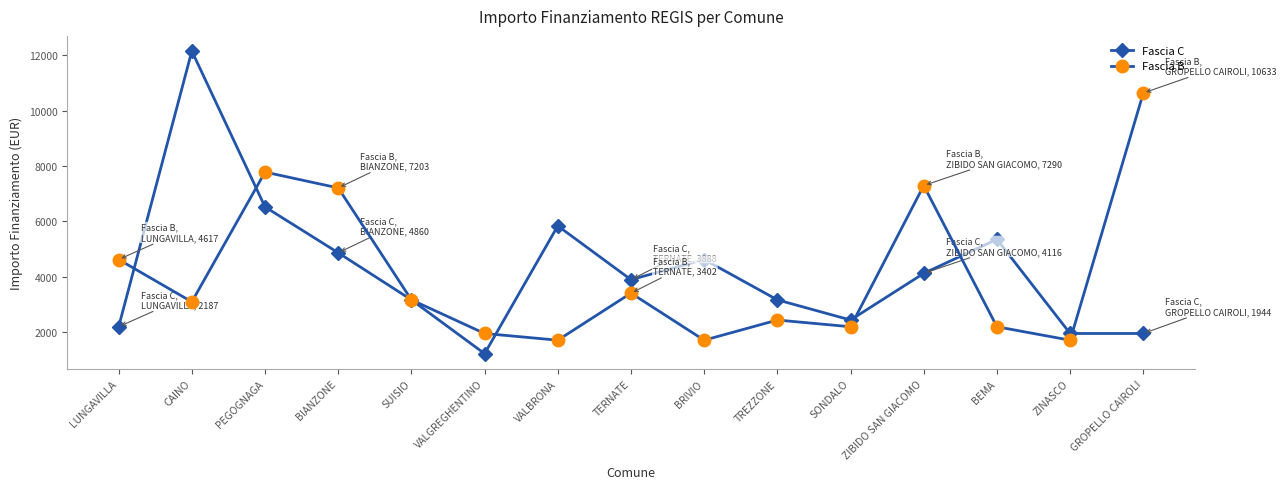

What is the difference between the Fascia C values at BEMA and LUNGAVILLA?

3159